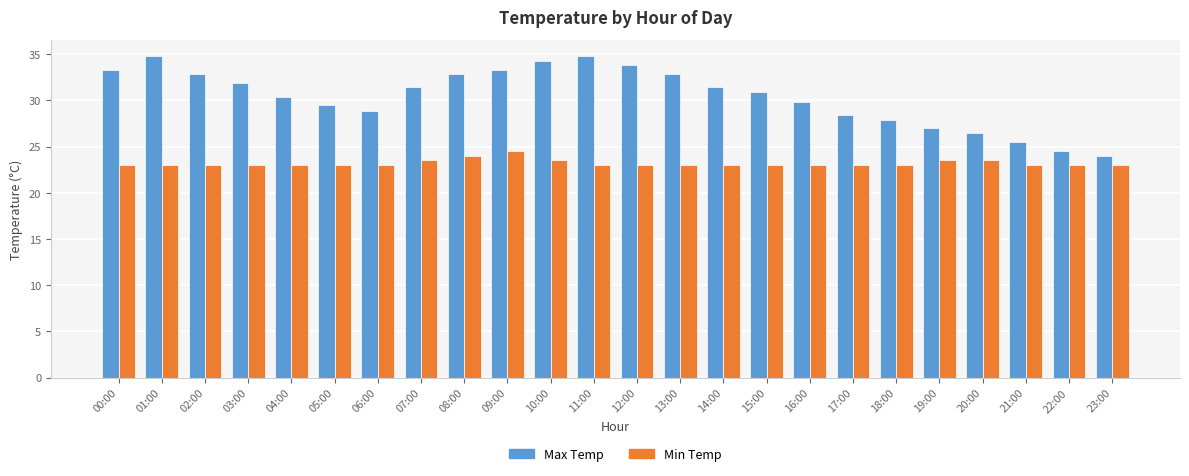

What is the spread (max minus min) of values at 01:00?

11.8